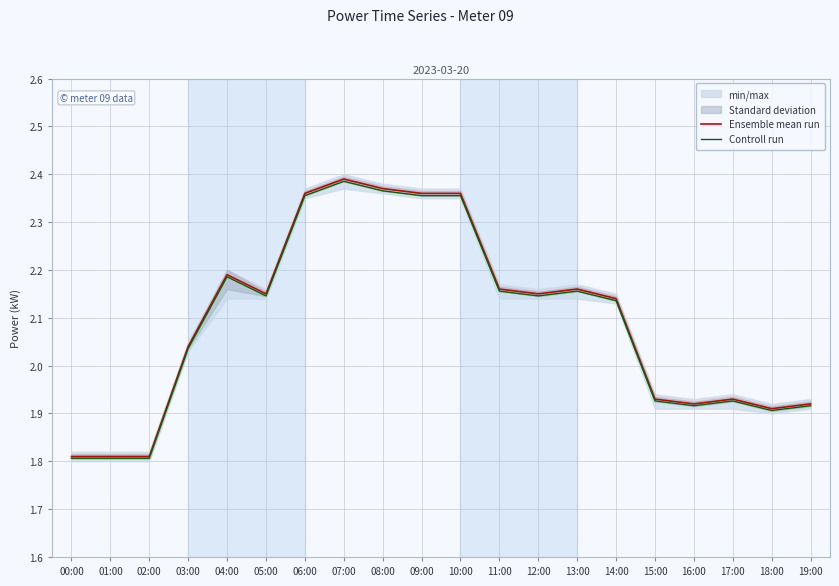

In Controll run, how many points are lower than both neighbors (excluding endpoints)?

4